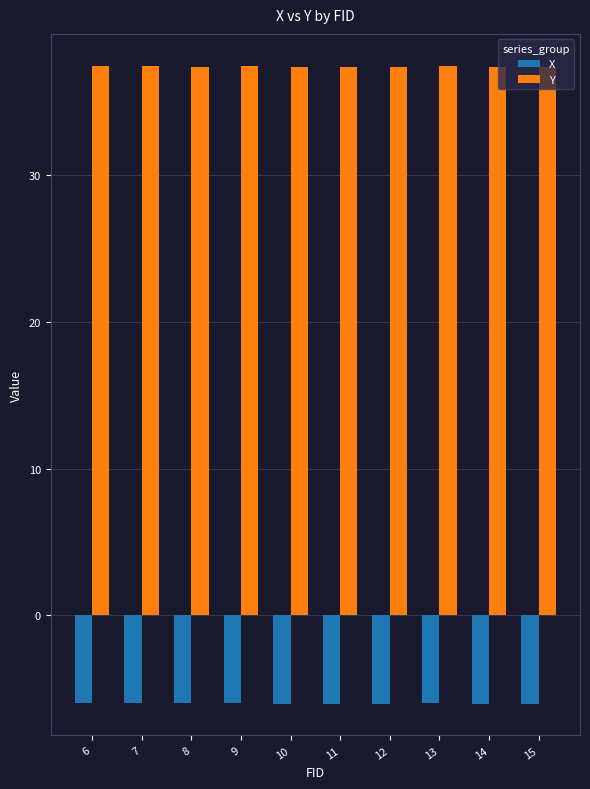

Which series has the largest total across all categories?

Y